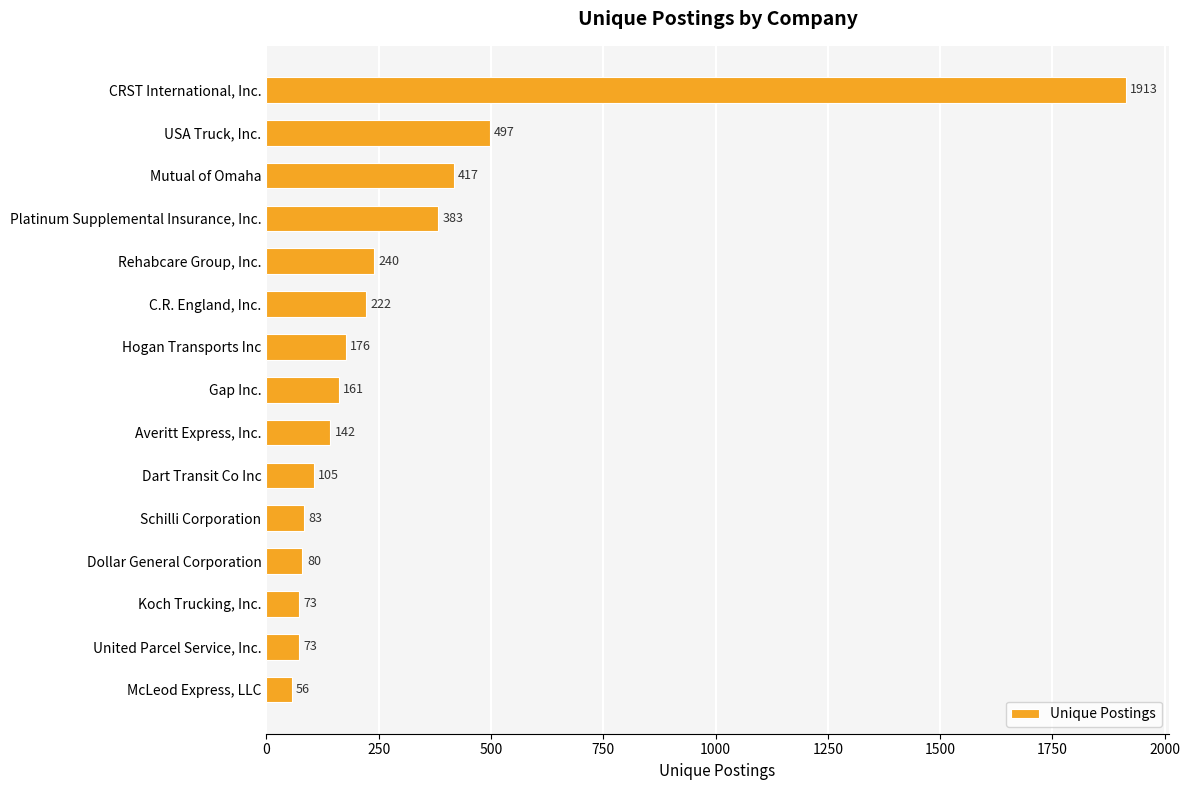

What position from the top is C.R. England, Inc.?

6